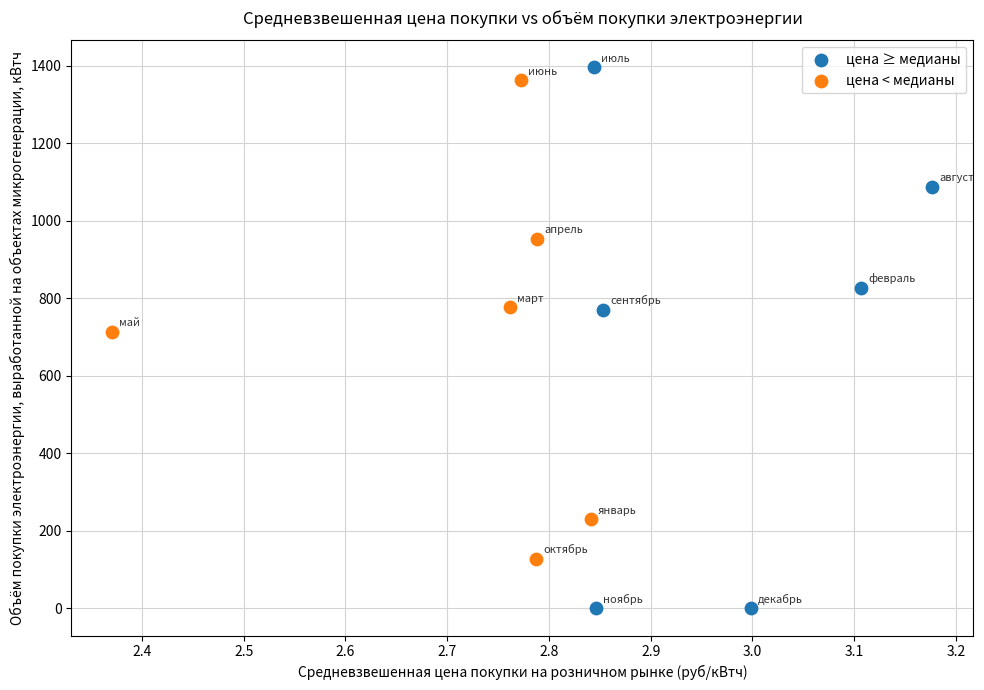

Which series reaches the minimum Y coordinate?

цена ≥ медианы